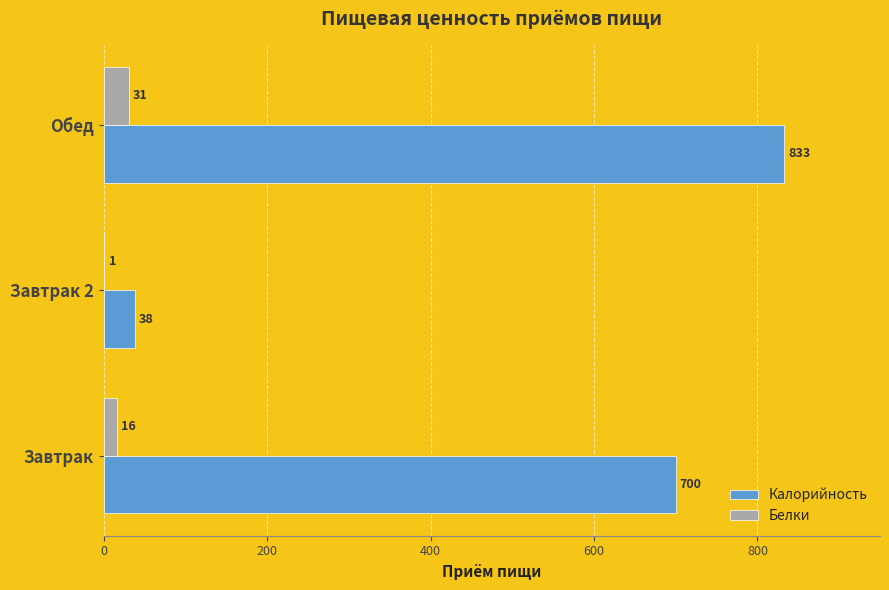

What is the sum of all Белки values?

48